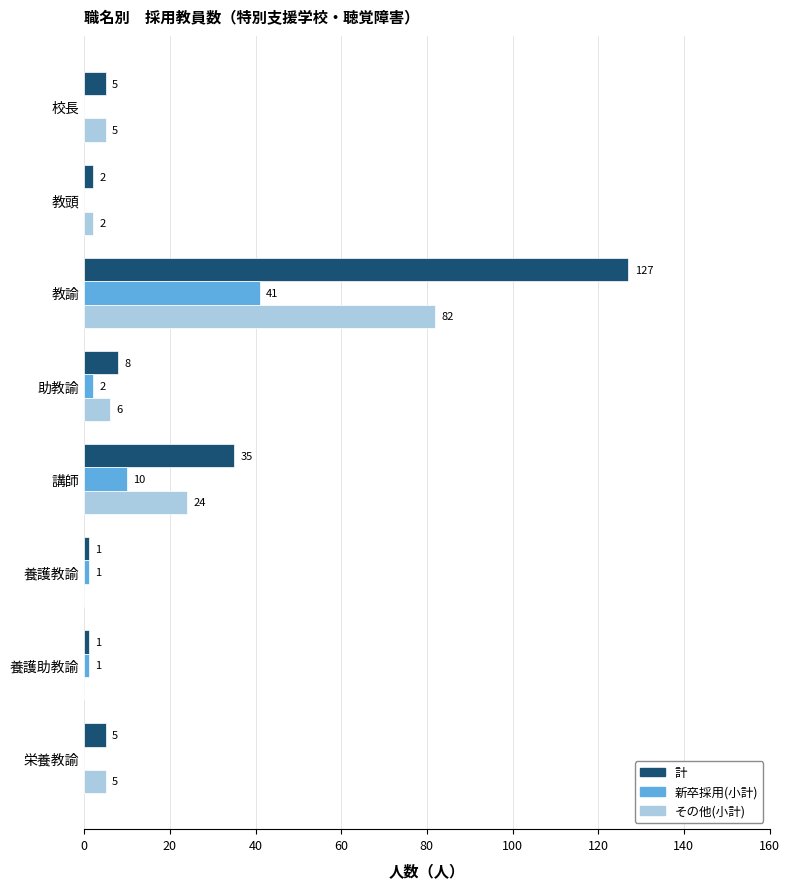

The 計 series shows 20 at 講師. True or false?

False